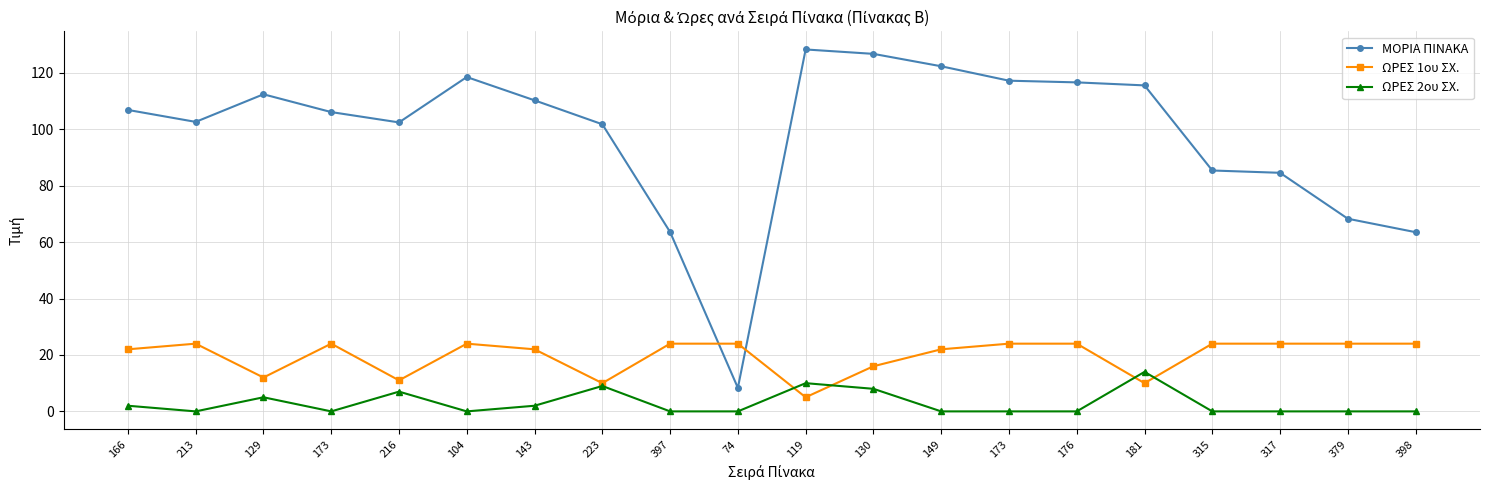

List the labels in order of ΜΟΡΙΑ ΠΙΝΑΚΑ value, smallest first.

74, 398, 397, 379, 317, 315, 223, 216, 213, 173, 166, 143, 129, 181, 176, 173, 104, 149, 130, 119